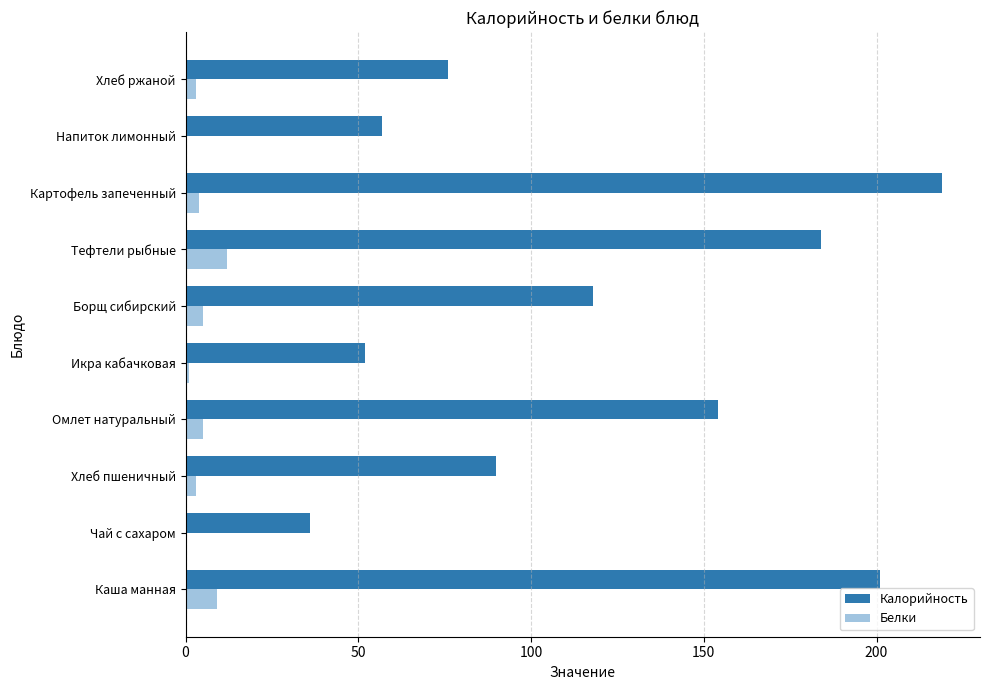

Between Тефтели рыбные and Хлеб ржаной, which series saw the biggest shift?

Калорийность